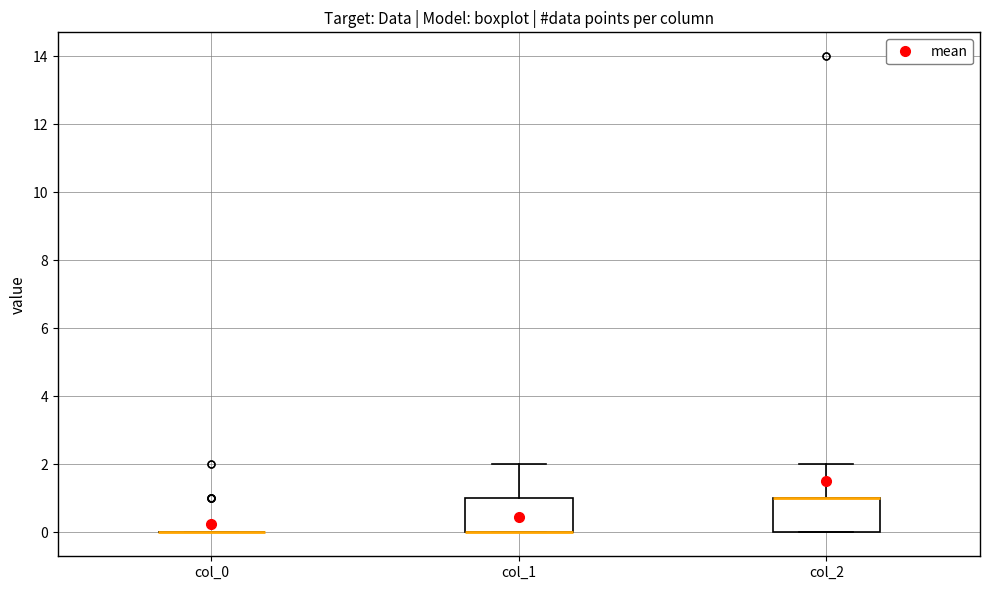

Reading left to right, transcribe this box plot: for each box, give where its median line is, the range the box spans, and where its two whiskers end, as read against the y-axis. The values are not printed on the chart, so give them approximately, as read against the axis.

col_0: box collapsed to a line at 0, whiskers 0 to 0
col_1: median 0 (drawn on the box's lower edge), box 0 to 1, whiskers 0 to 2
col_2: median 1 (drawn on the box's upper edge), box 0 to 1, whiskers 0 to 2